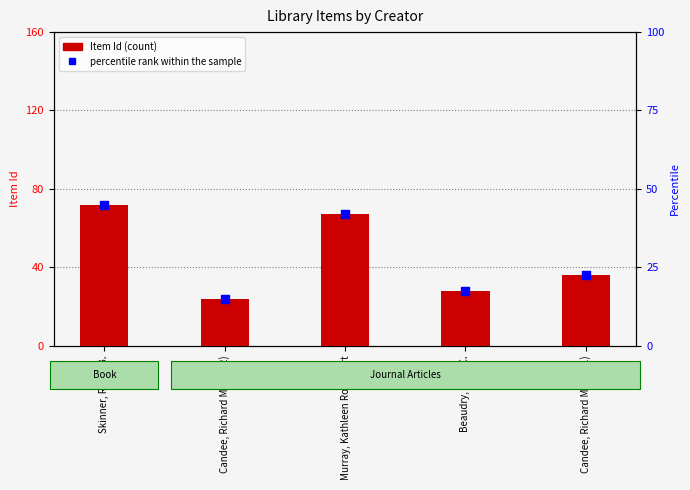

Which series reaches the maximum Y coordinate?

Item Id